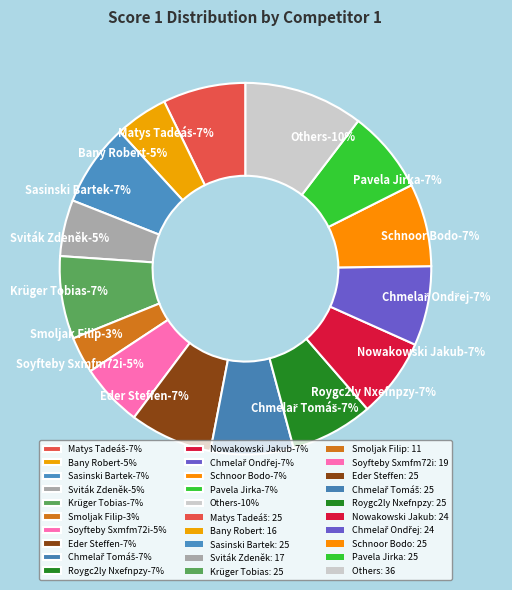

The Pavela Jirka slice represents 7% of the pie. True or false?

True